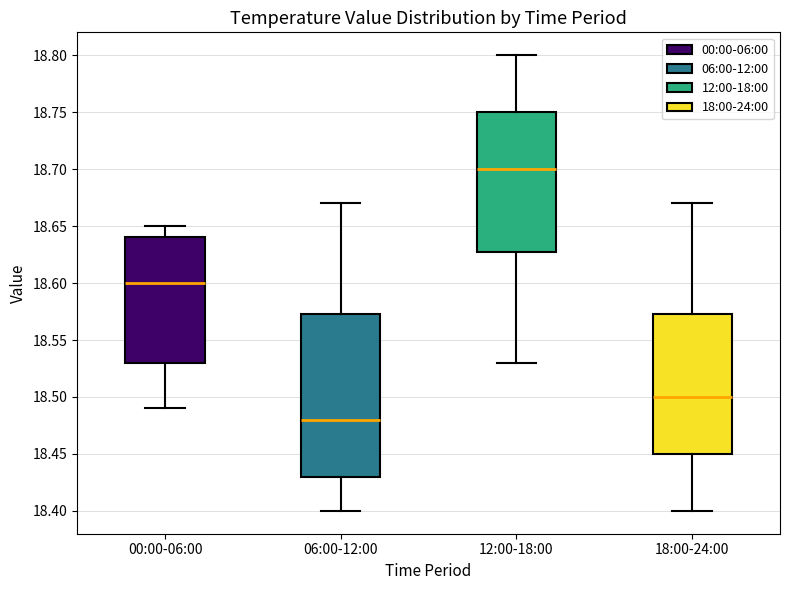

Which box is the tallest, from its lower edge to its upper edge?

06:00-12:00